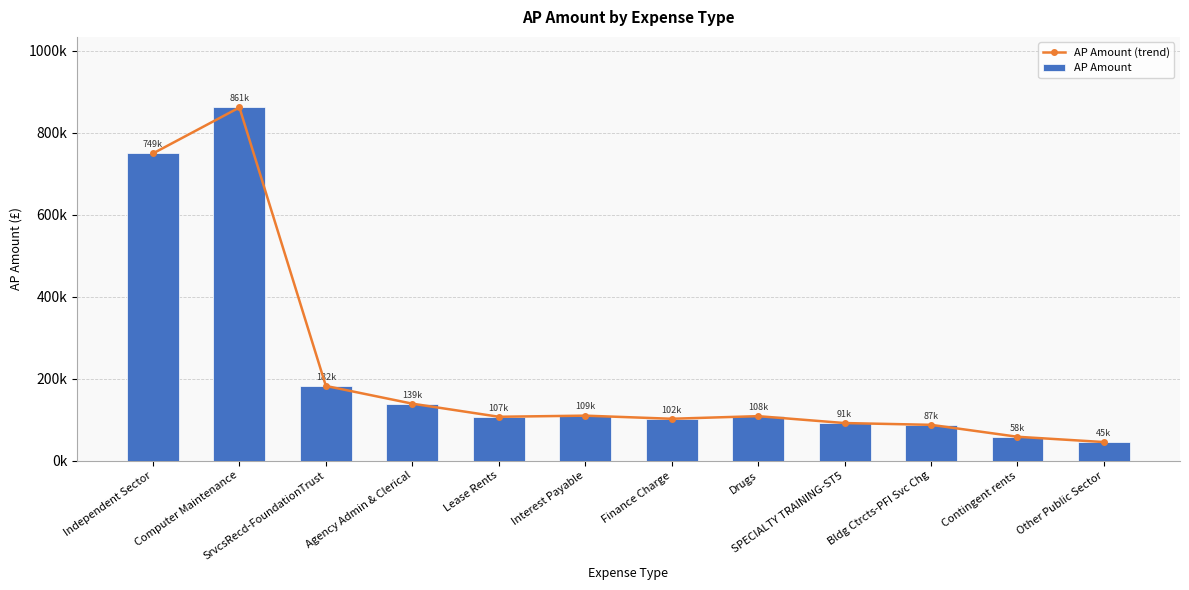

Which series has the largest range (max minus min)?

AP Amount (trend)